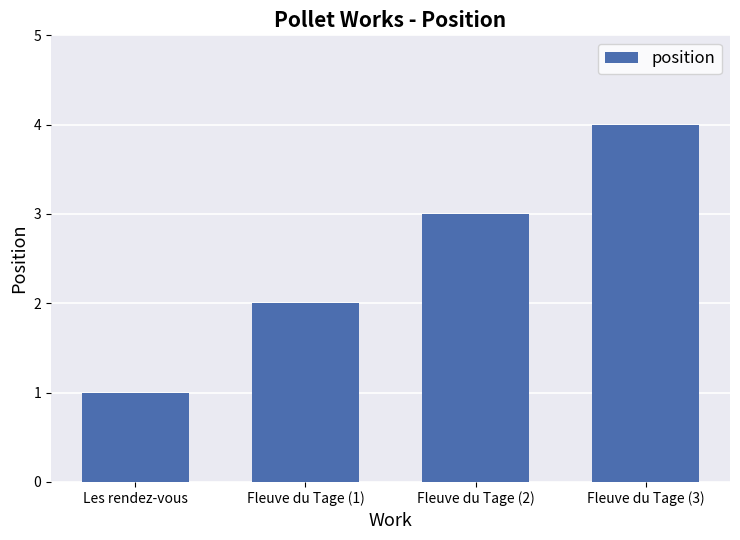

Which has a higher value, Fleuve du Tage (3) or Fleuve du Tage (1)?

Fleuve du Tage (3)